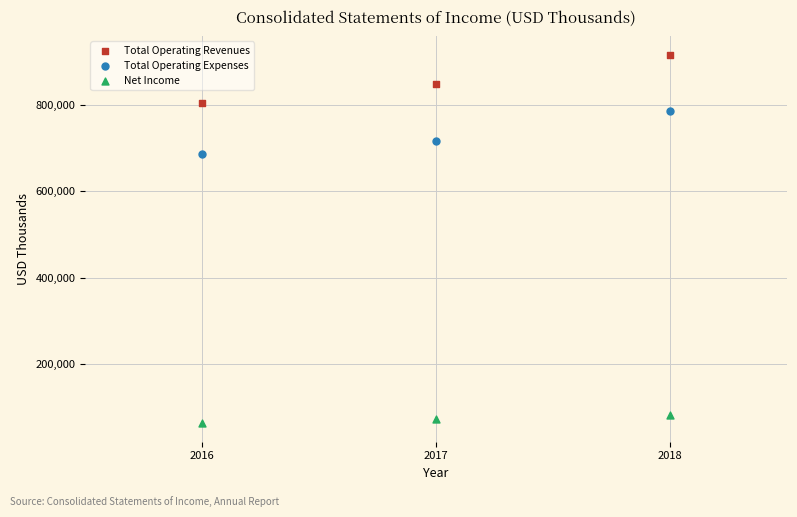

Across all series, what Y value is closest to 489384?

686908